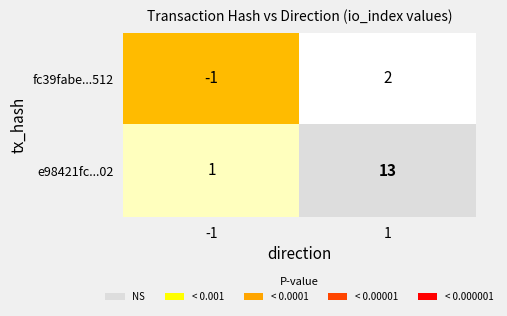

What is the total value across all series at 1?

15